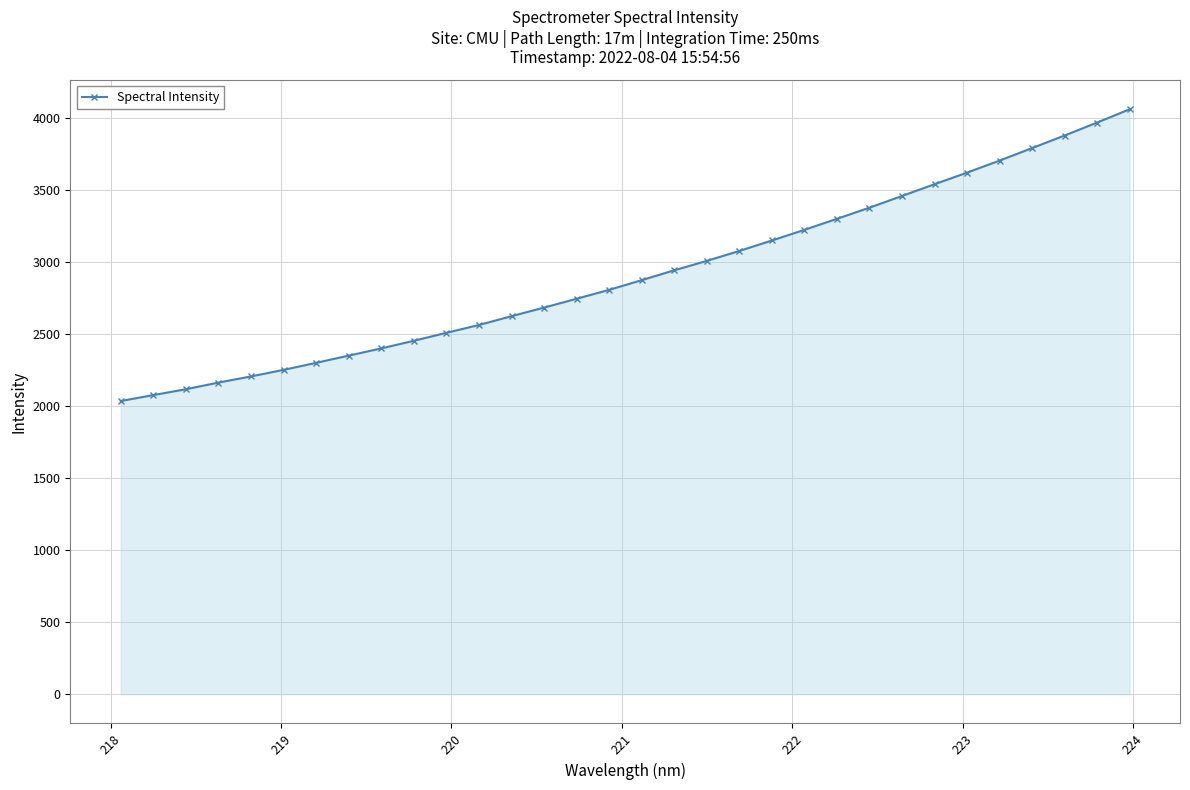

What is the difference between the maximum and second lowest values?

1983.9